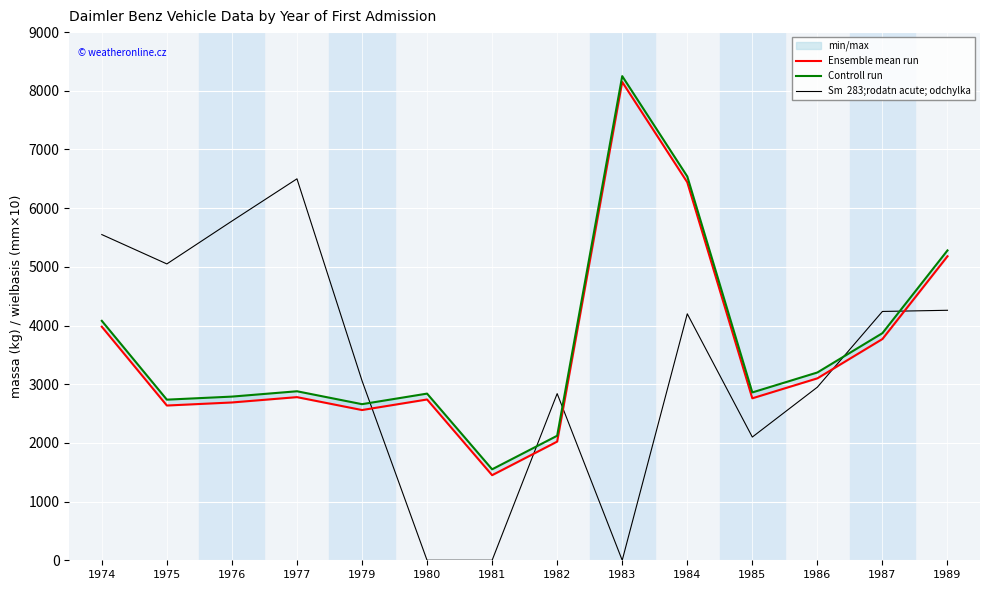

How many positive values does the Sm  283;rodatn acute; odchylka series have?

11